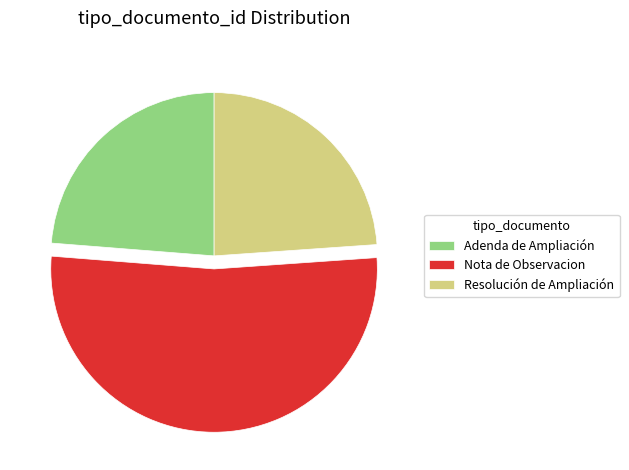

Between Adenda de Ampliación and Nota de Observacion, which is larger?

Nota de Observacion